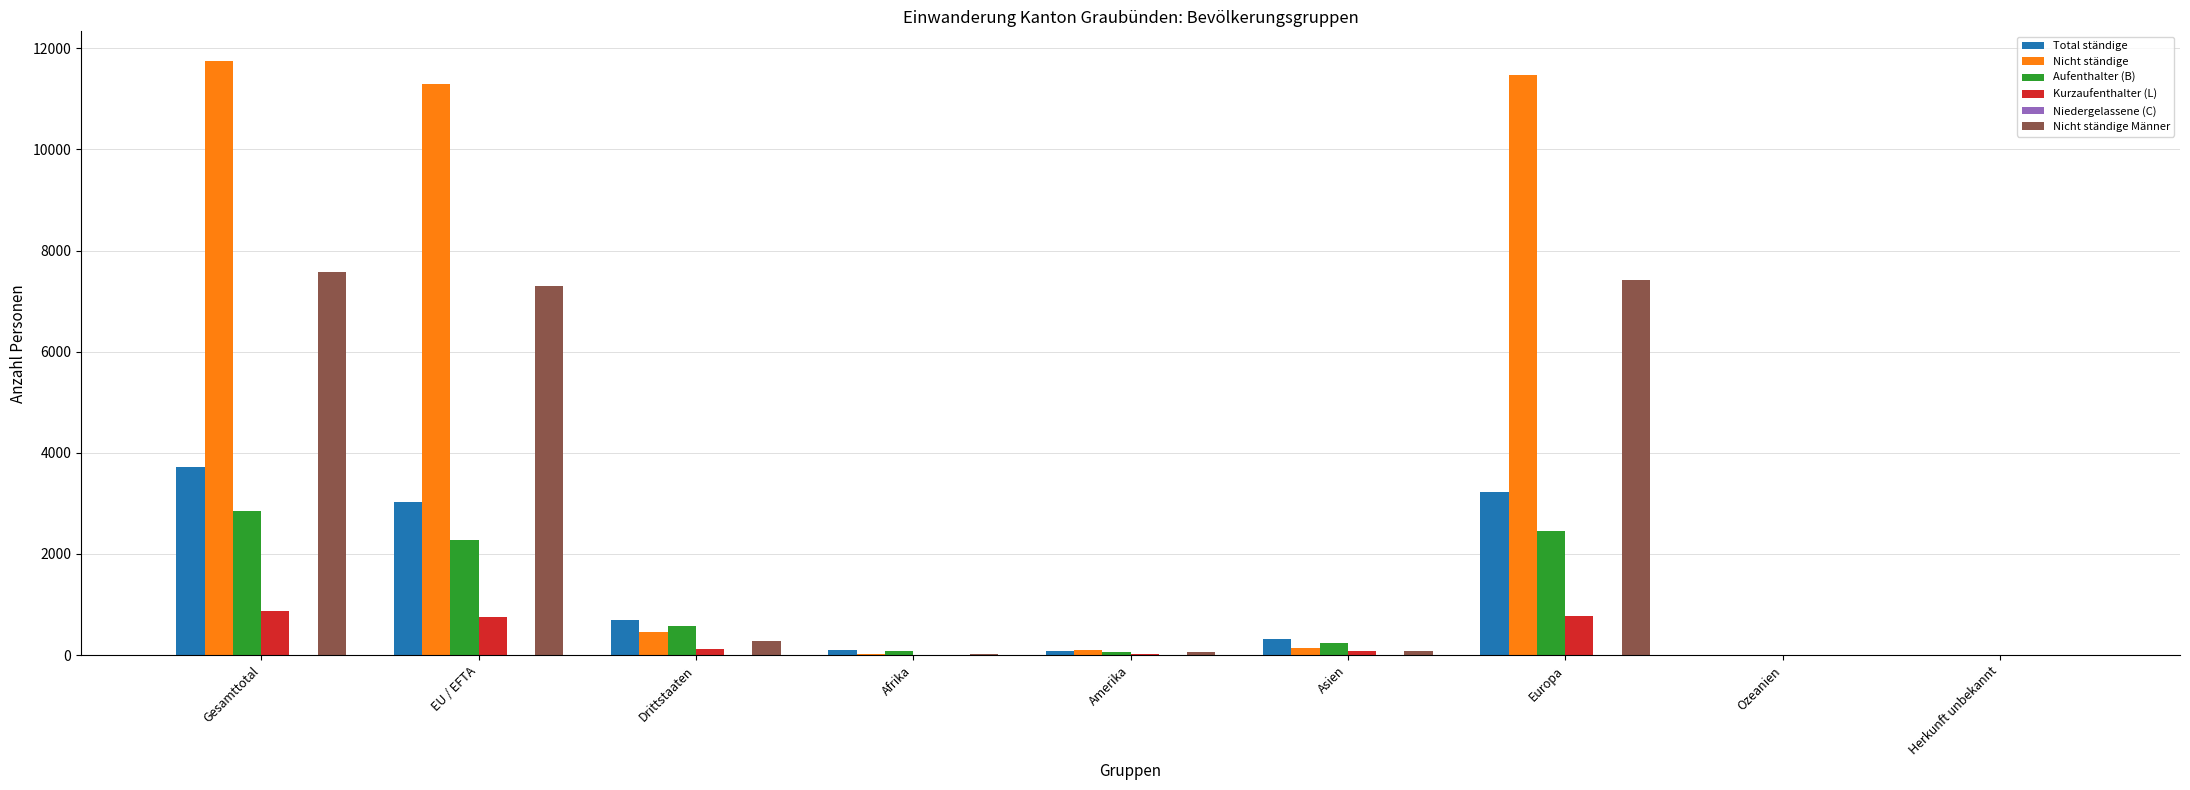

What is the difference between the Nicht ständige Männer values at Herkunft unbekannt and Amerika?

67